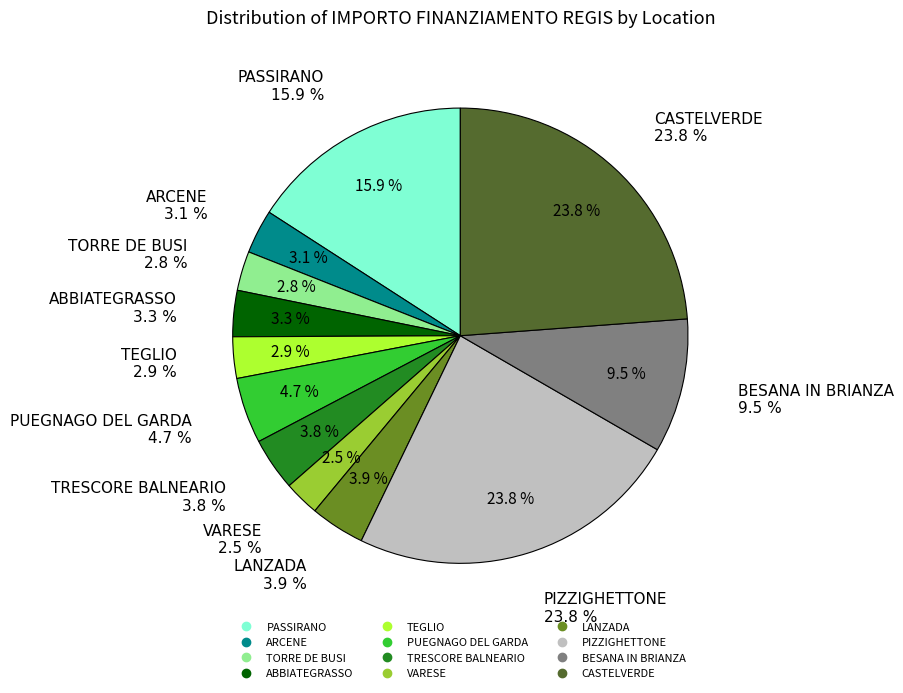

How many slices are in this pie chart?

12